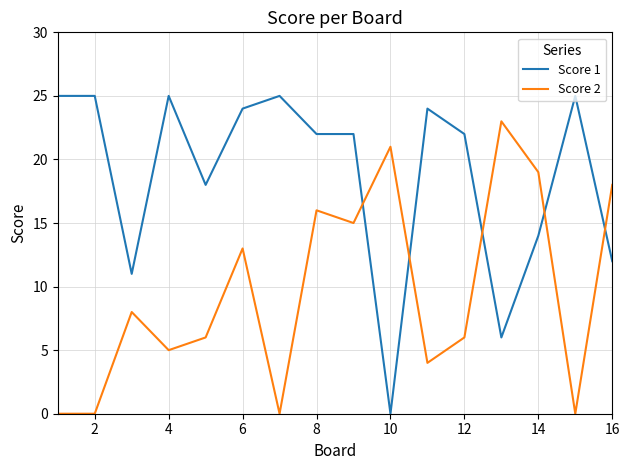

Which series has the widest spread of values?

Score 1